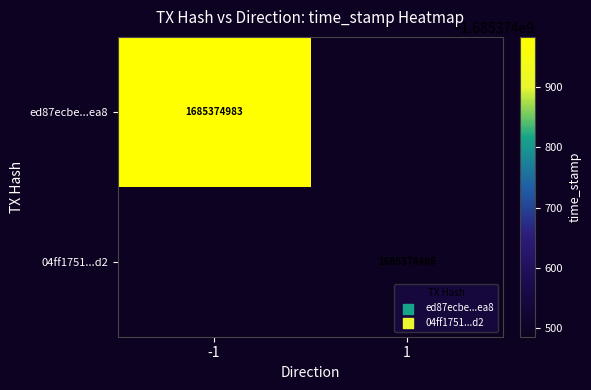

How many distinct data groups are displayed?

2